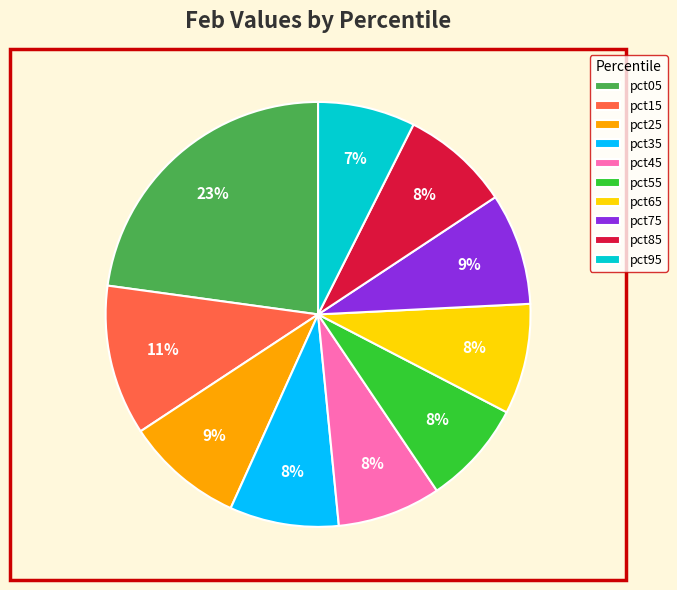

Is pct75 the majority of the pie?

No